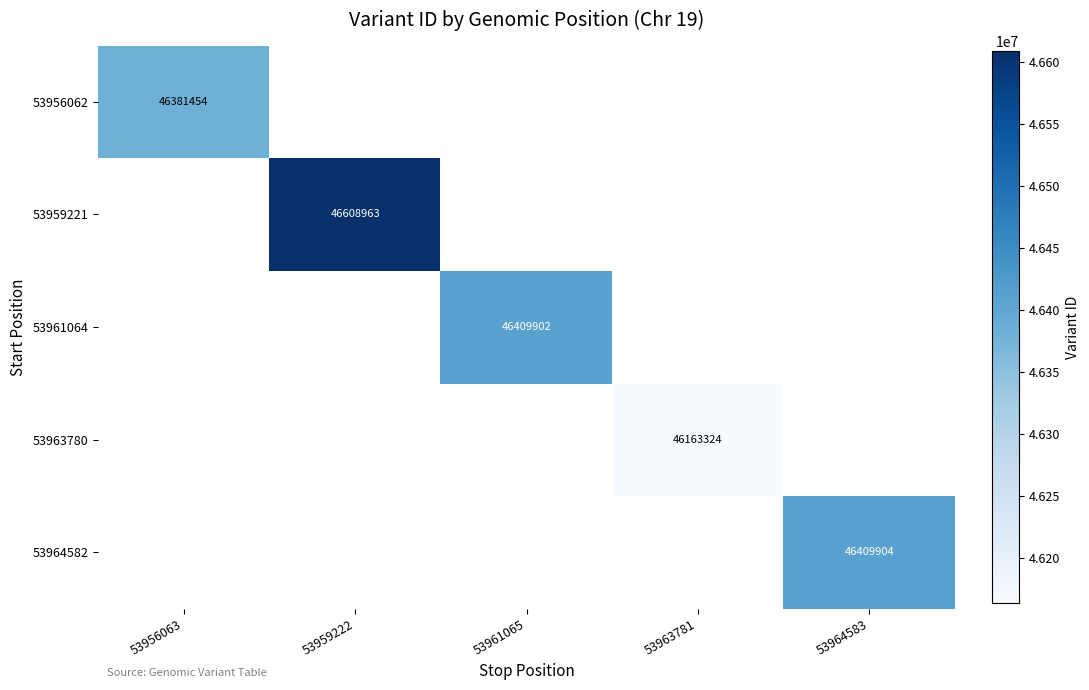

Is it true that 53964582 equals 14833382.1 at 53964583?

False